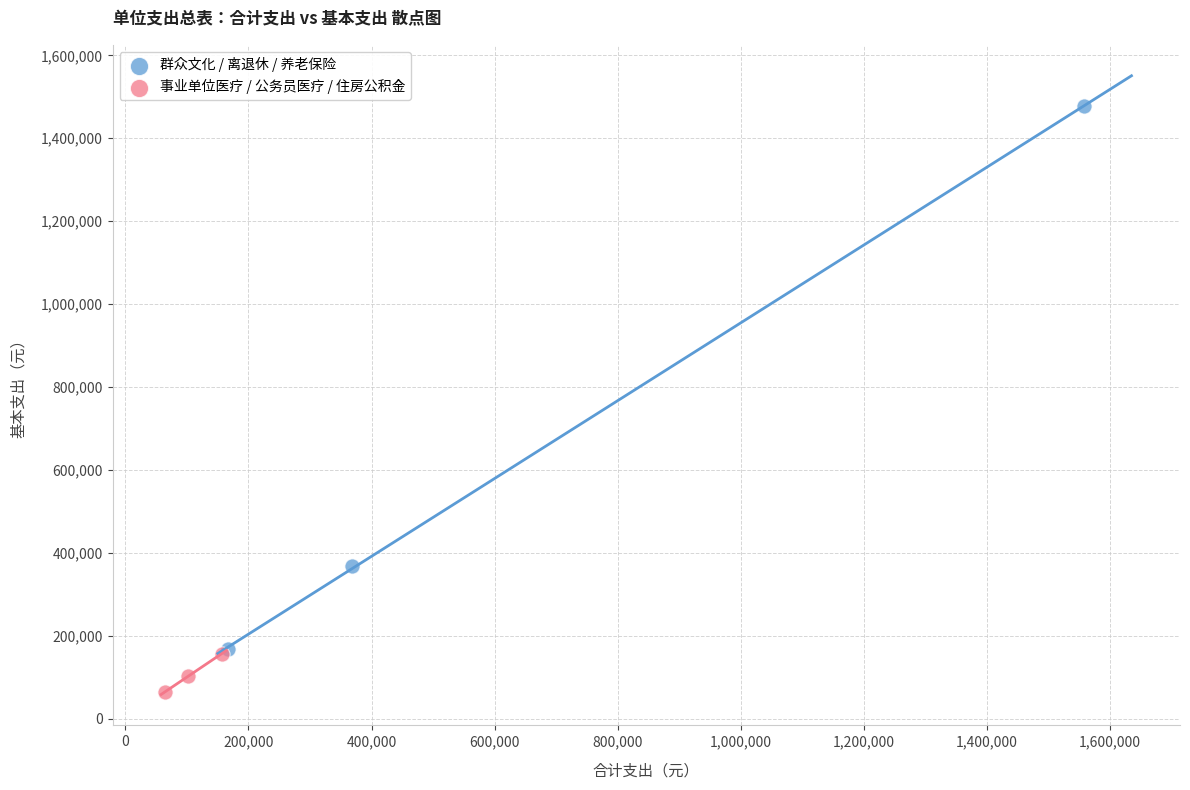

Which series has the widest spread of Y values?

群众文化 / 离退休 / 养老保险